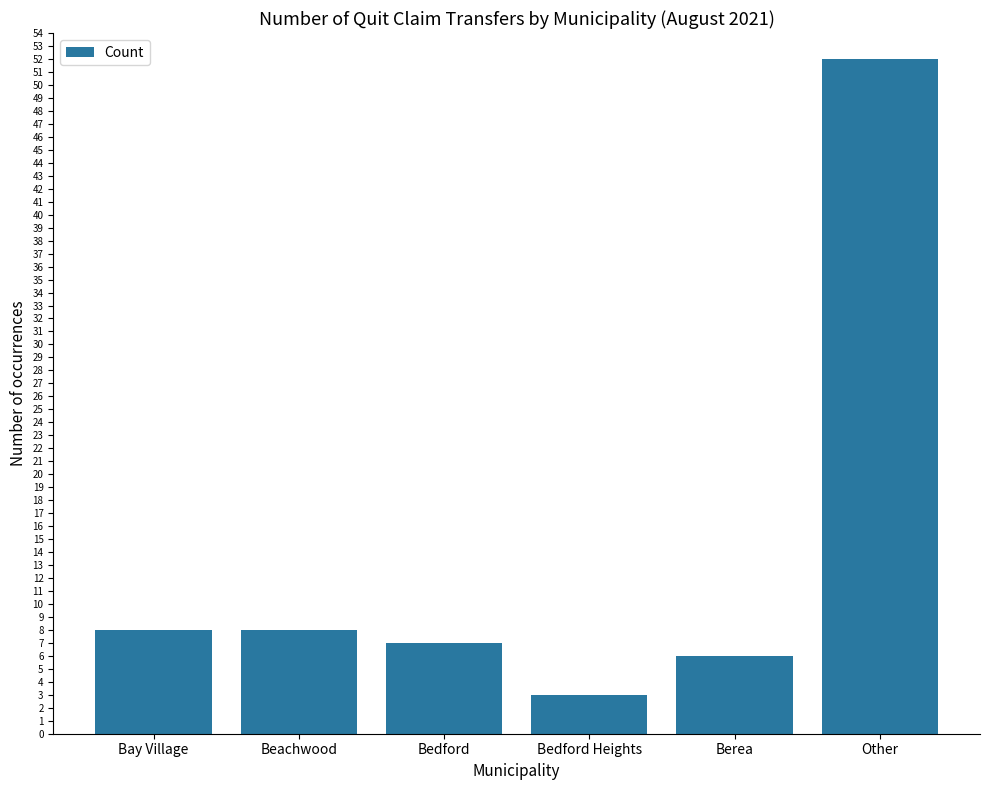

What is the average value?

14